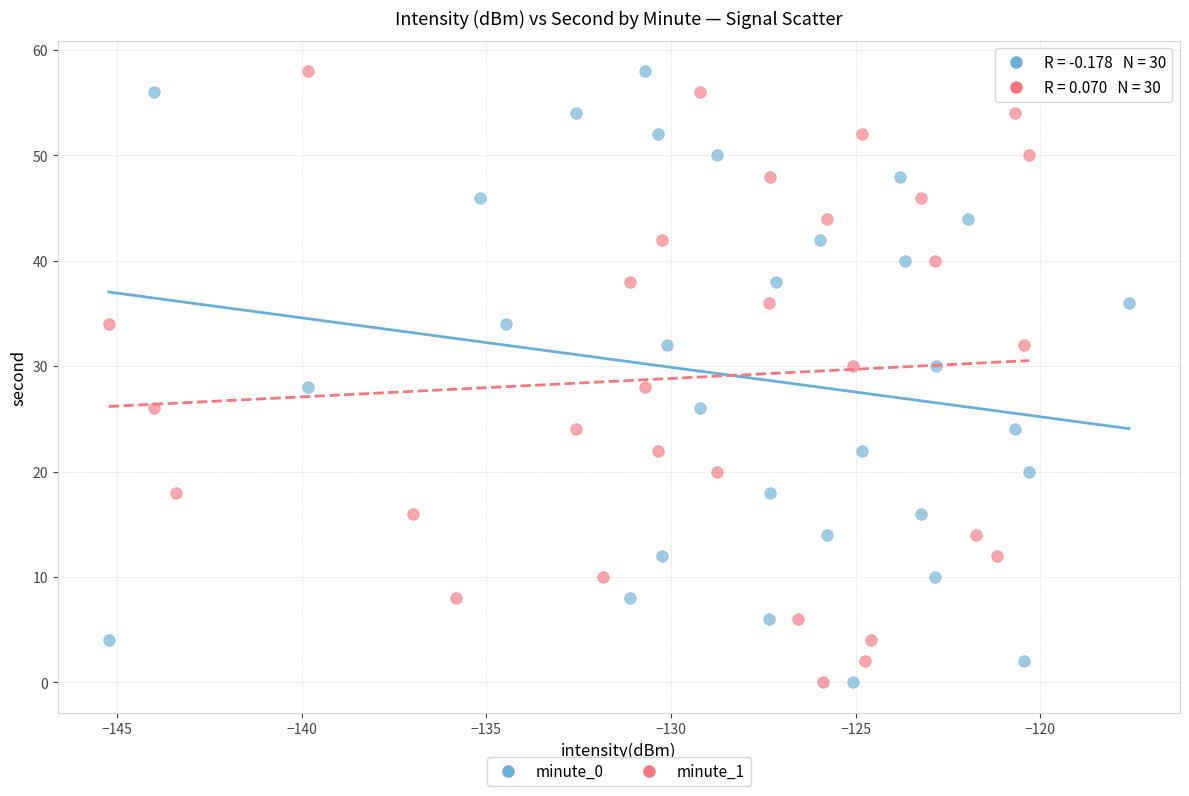

What are all the series names shown in the legend?

minute_0, minute_1